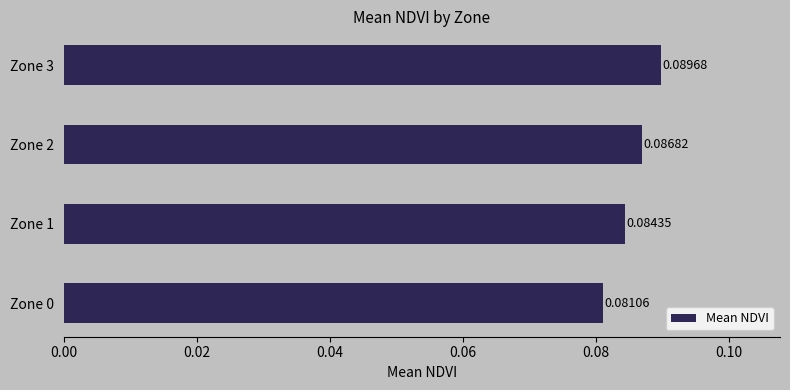

How many bars are there in total?

4